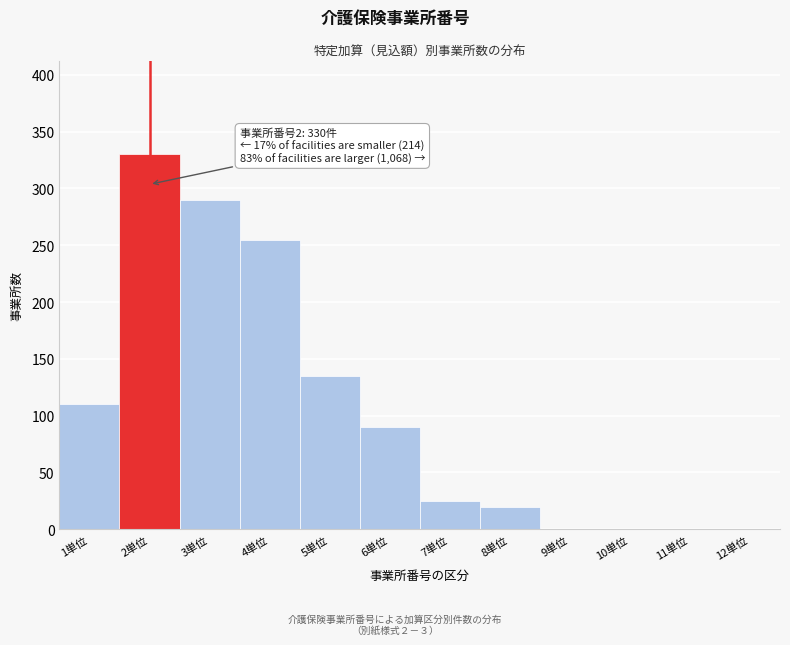

Reading left to right, transcribe all the data shown in this chart.

1単位=110	2単位=330	3単位=290	4単位=255	5単位=135	6単位=90	7単位=25	8単位=20	9単位=0	10単位=0	11単位=0	12単位=0